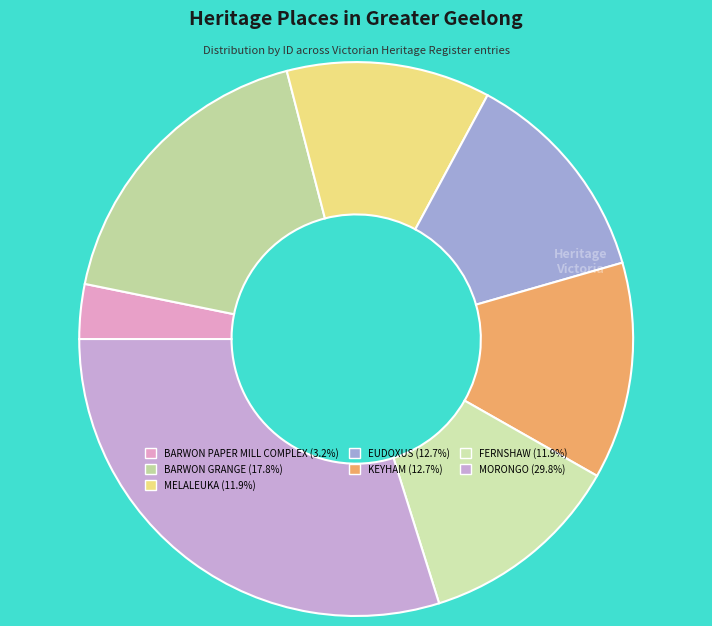

Approximately how many times larger is the value at BARWON GRANGE compared to BARWON PAPER MILL COMPLEX?

5.6